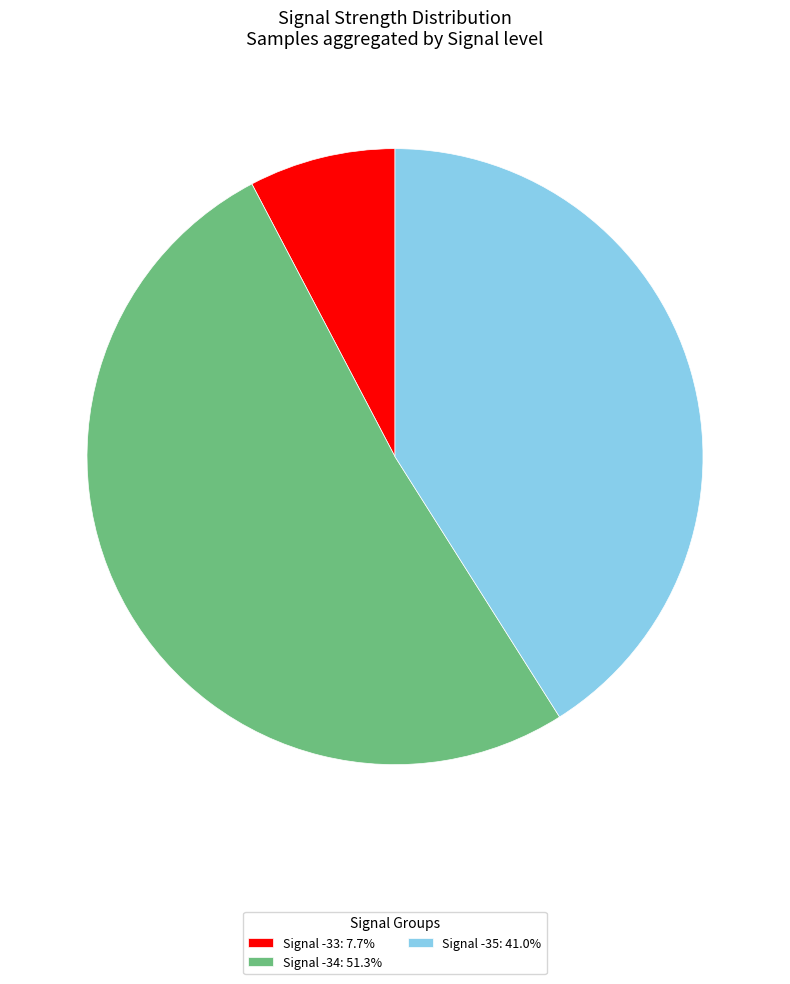

Do Signal -35: 41.0% and Signal -34: 51.3% together represent more than half of the pie?

Yes